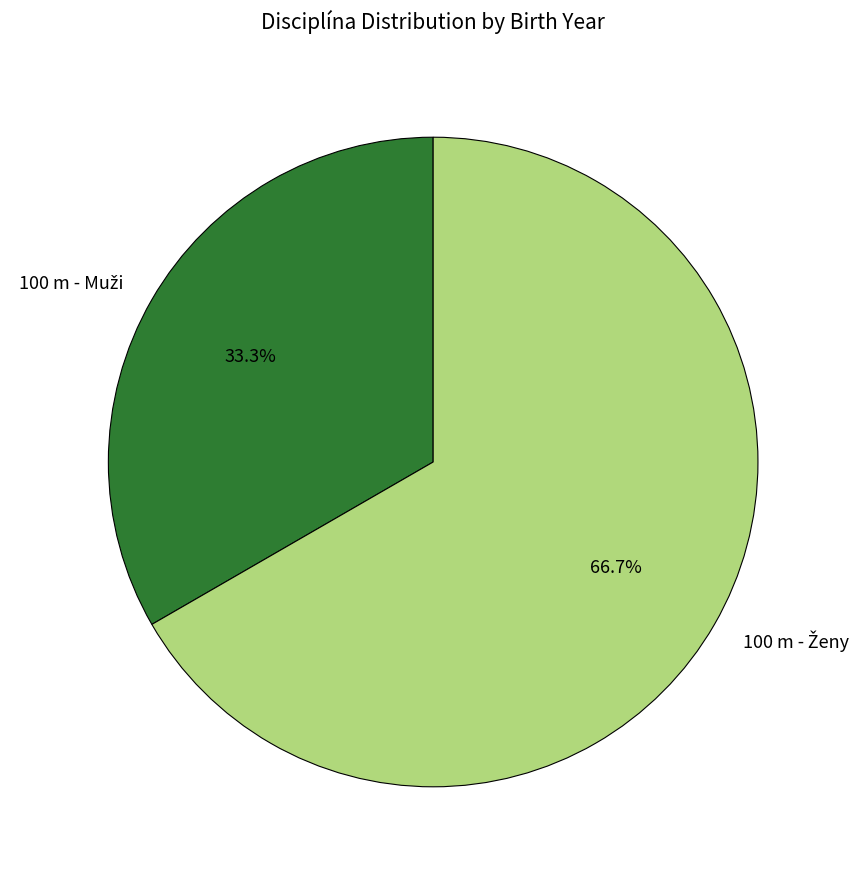

Is there a majority slice in this chart?

Yes